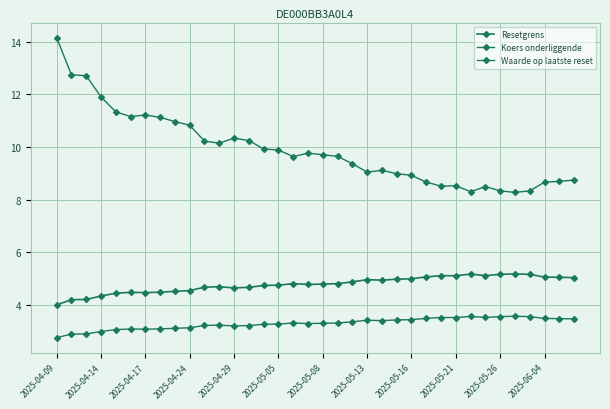

In Resetgrens, how many points are higher than both neighbors (excluding endpoints)?

7